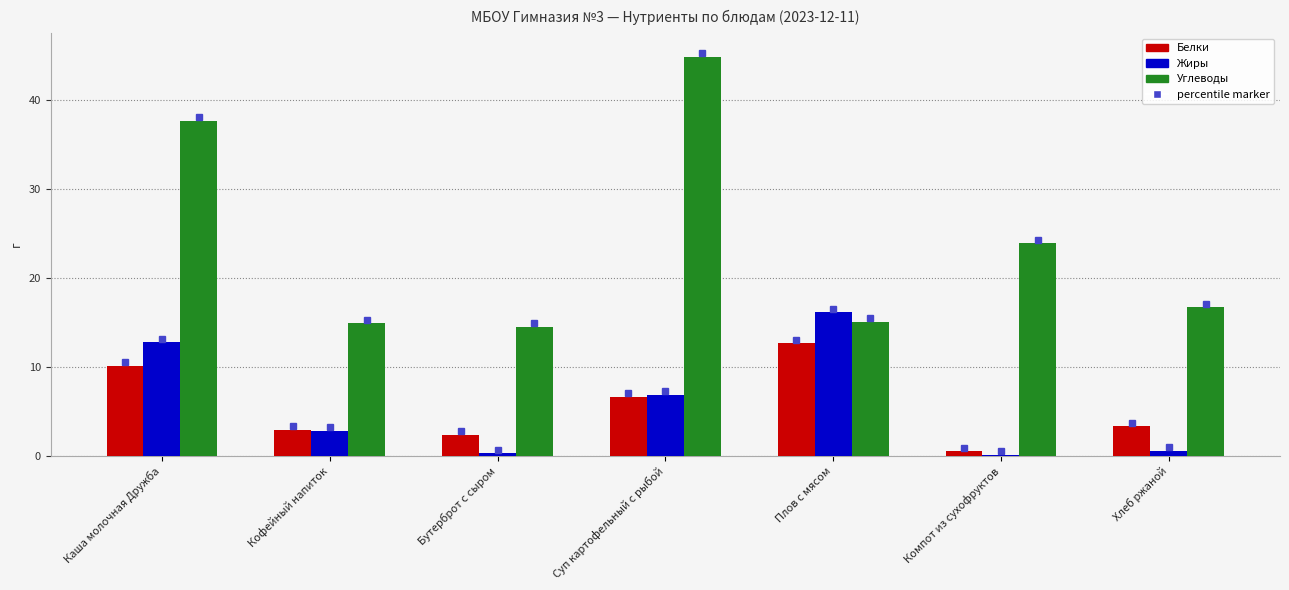

Which series changed the most between Каша молочная Дружба and Хлеб ржаной?

Углеводы